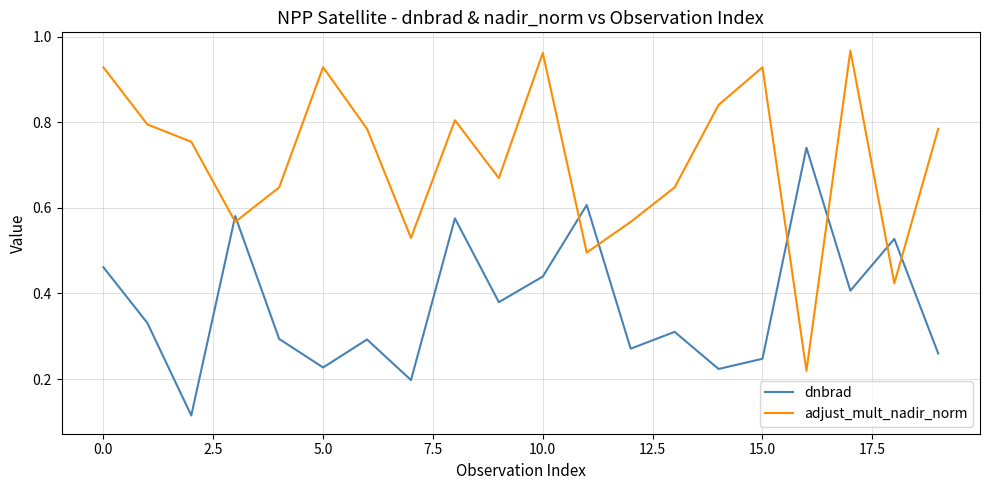

Which series has the largest total across all categories?

adjust_mult_nadir_norm